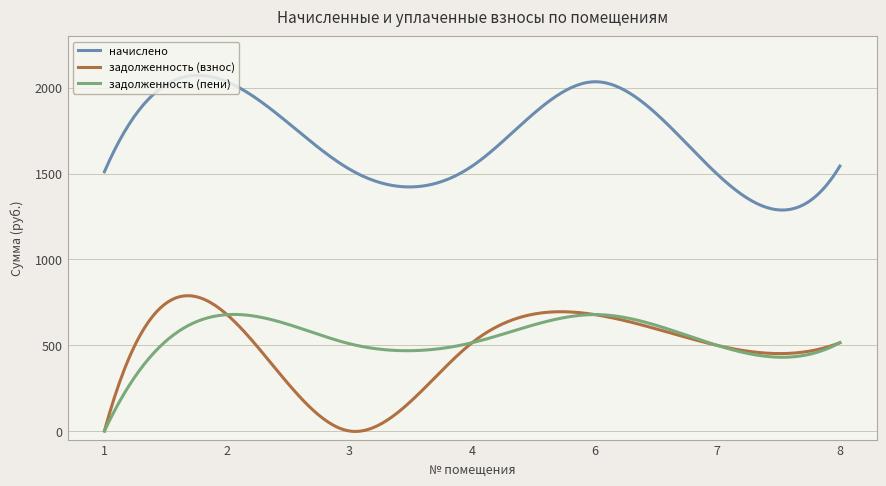

Which series has the largest total across all categories?

начислено